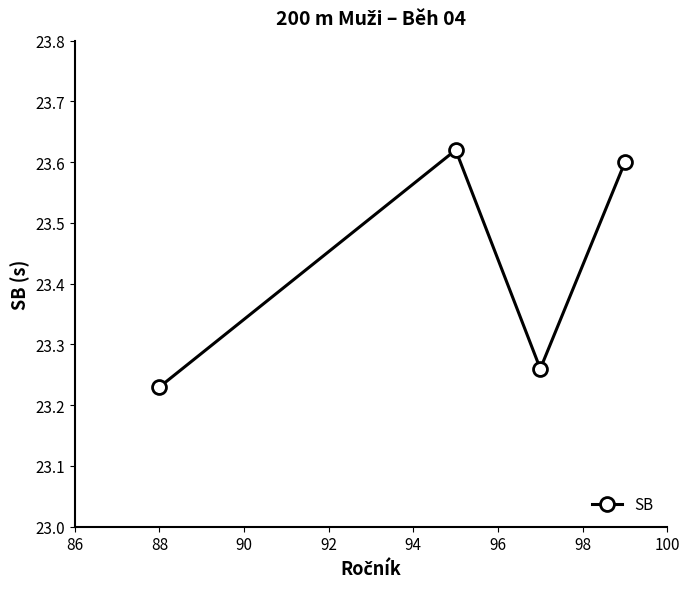

How many interior local peaks (higher than both neighbors) does the data have?

1